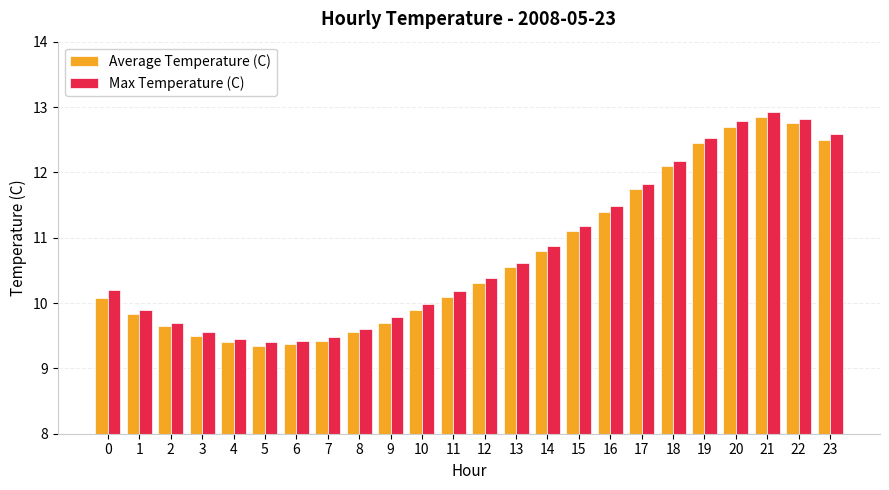

What is the minimum value for Max Temperature (C)?

9.4